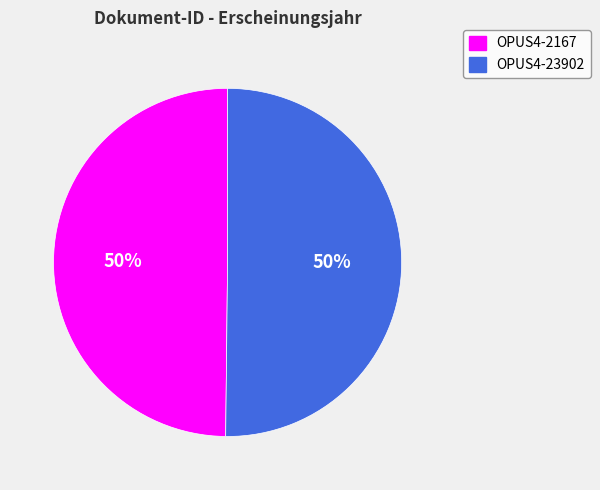

To the nearest percent, what portion does OPUS4-2167 represent?

50%